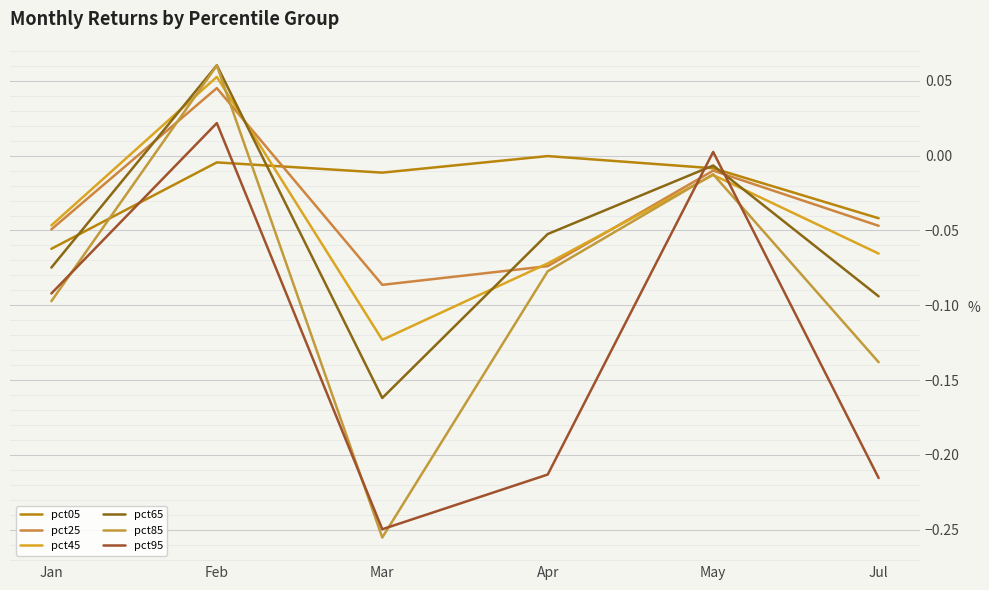

Reading left to right, extract all data points from this chart.

pct05: -0.1	-0.0	-0.0	-0.0	-0.0	-0.0
pct25: -0.0	0.0	-0.1	-0.1	-0.0	-0.0
pct45: -0.0	0.1	-0.1	-0.1	-0.0	-0.1
pct65: -0.1	0.1	-0.2	-0.1	-0.0	-0.1
pct85: -0.1	0.1	-0.3	-0.1	-0.0	-0.1
pct95: -0.1	0.0	-0.2	-0.2	0.0	-0.2